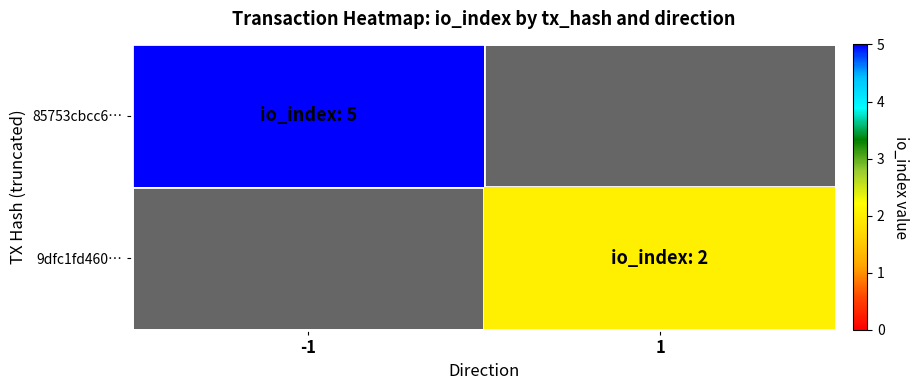

The 9dfc1fd460… series shows 2.0 at 1. True or false?

True